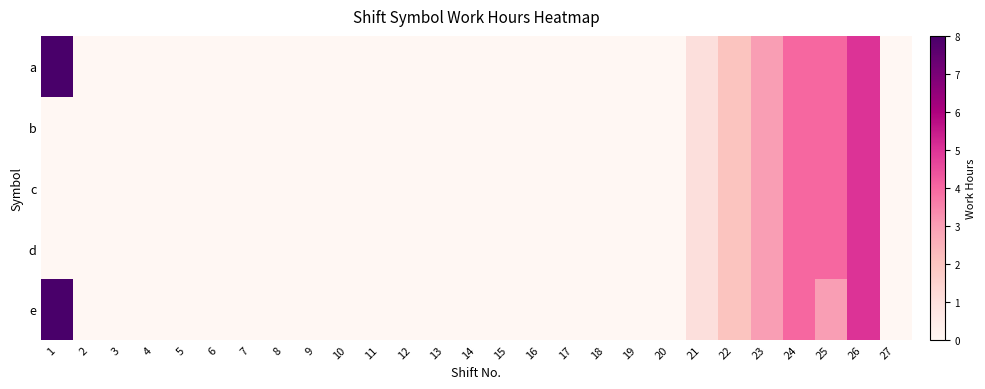

Which series has the largest range (max minus min)?

a